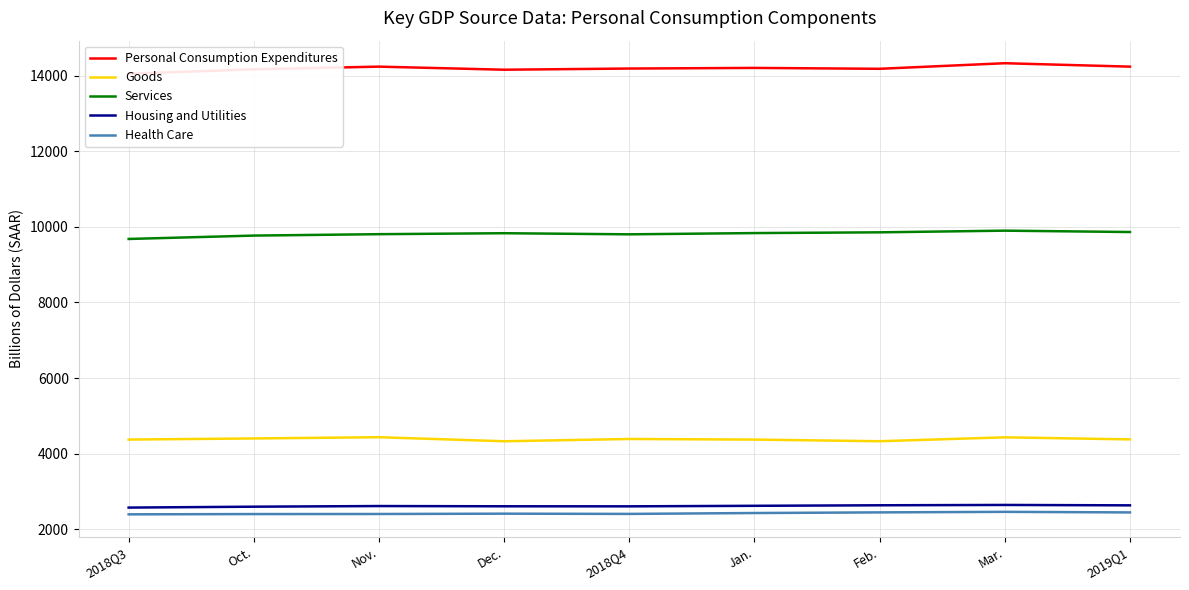

What is the label of the 5th point from the right?

2018Q4